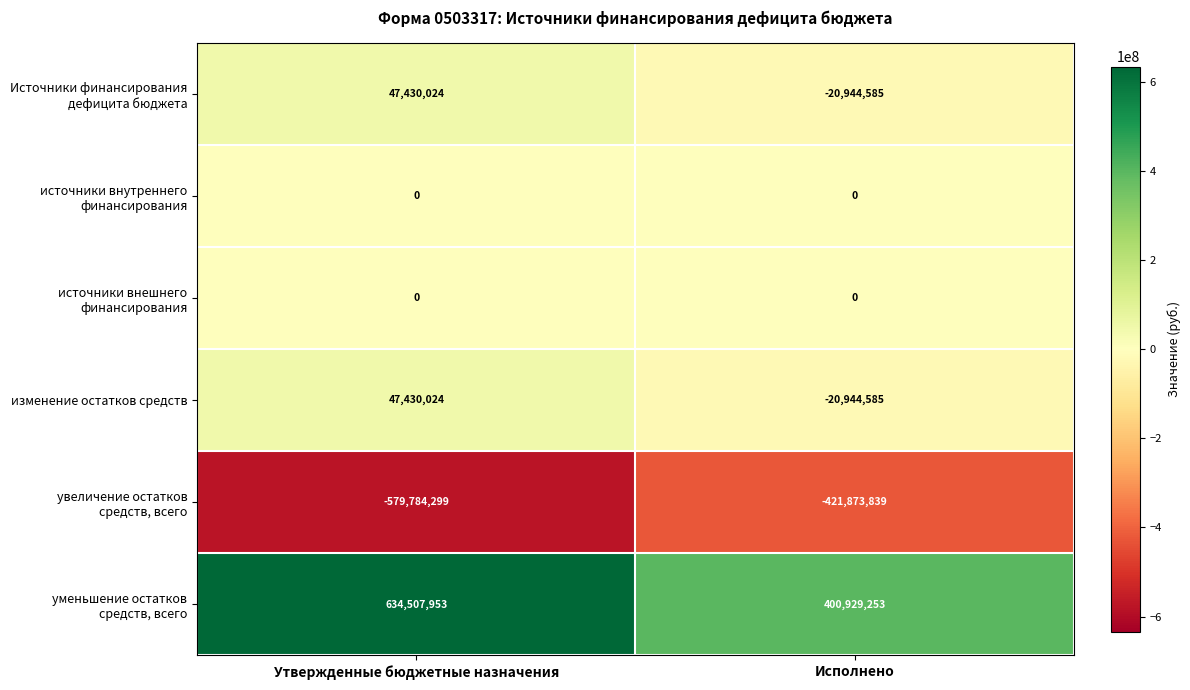

What is the spread (max minus min) of values at Утвержденные бюджетные назначения?

1214292252